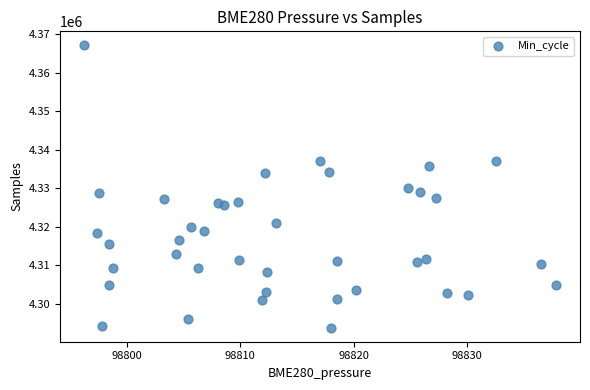

What is the range of Y values (max minus min)?

73309